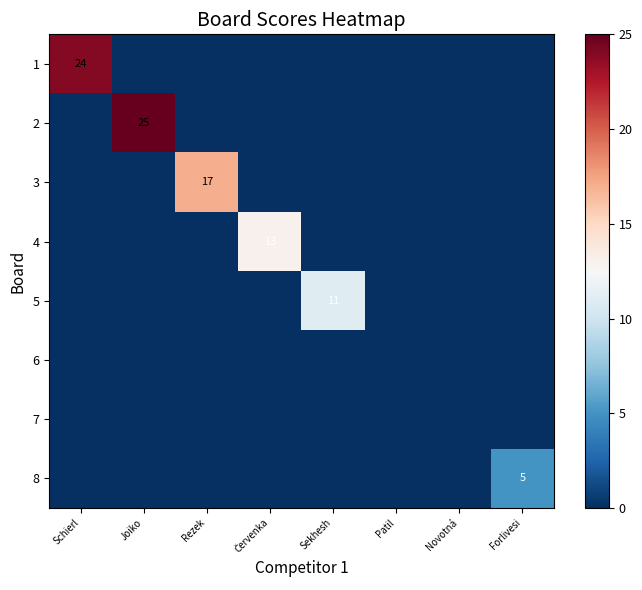

Rank the categories by 5 value from lowest to highest.

Schierl, Joiko, Rezek, Červenka, Patil, Novotná, Forlivesi, Sekhesh